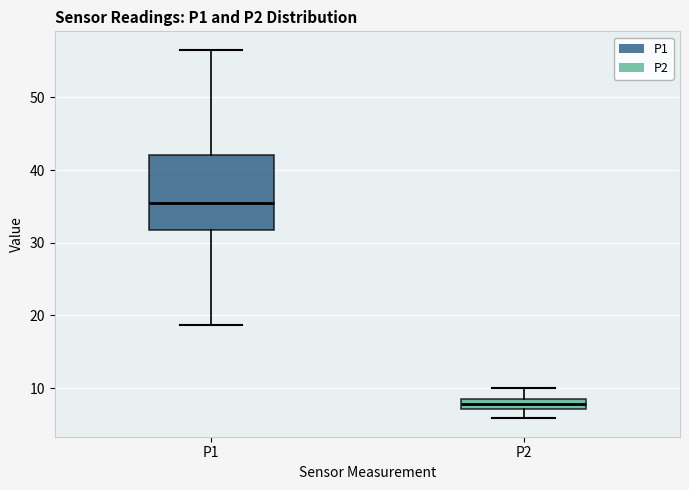

Comparing the boxes themselves (not the whiskers), which one is the tallest?

P1